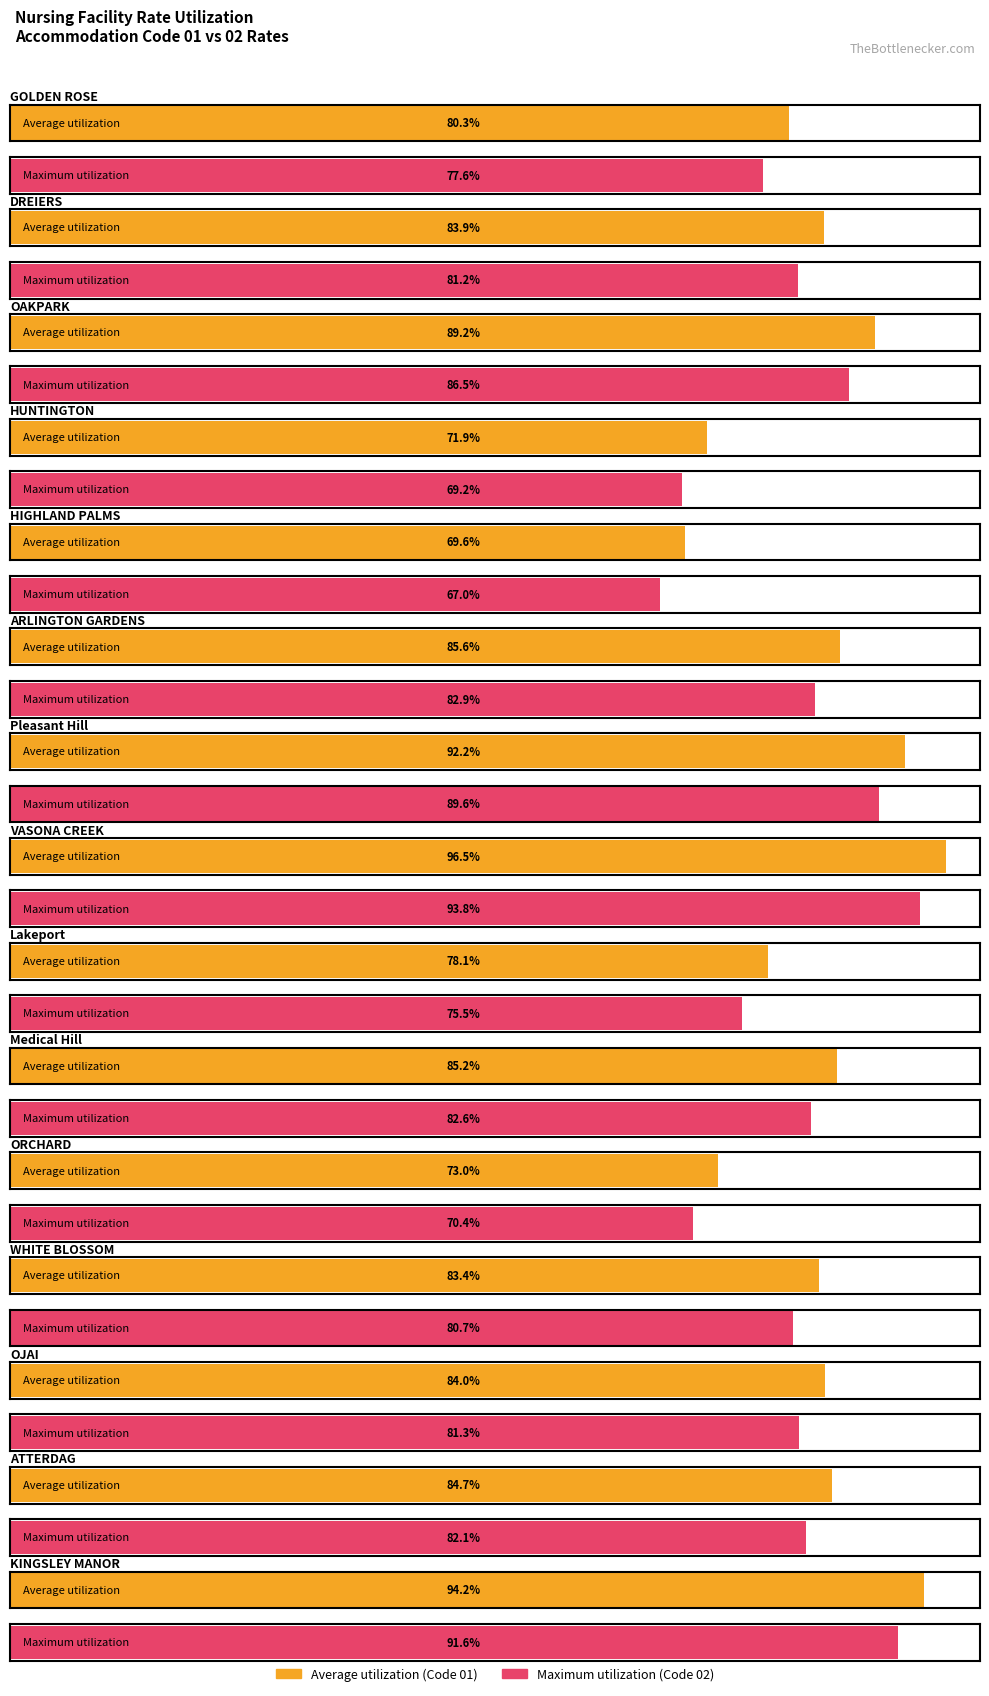

What are all the series names shown in the legend?

Average utilization, Maximum utilization